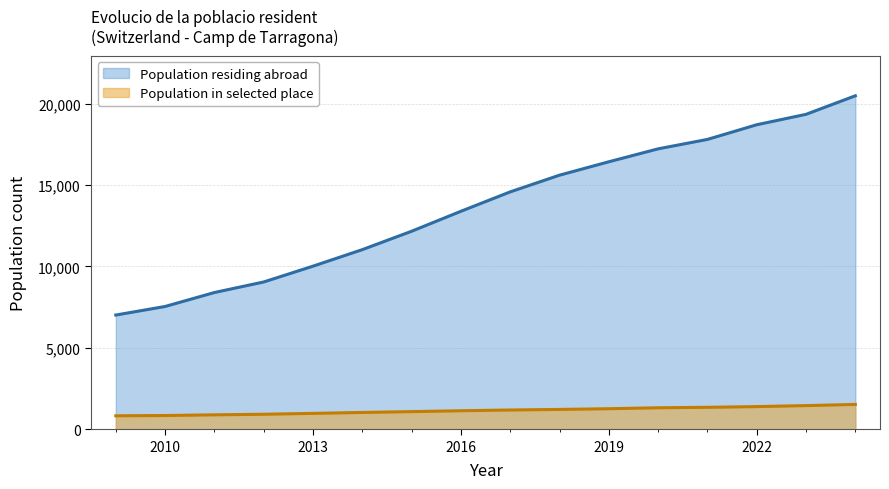

Is the value of Population in selected place at 2015 greater than the value of Population residing abroad at 2010?

No